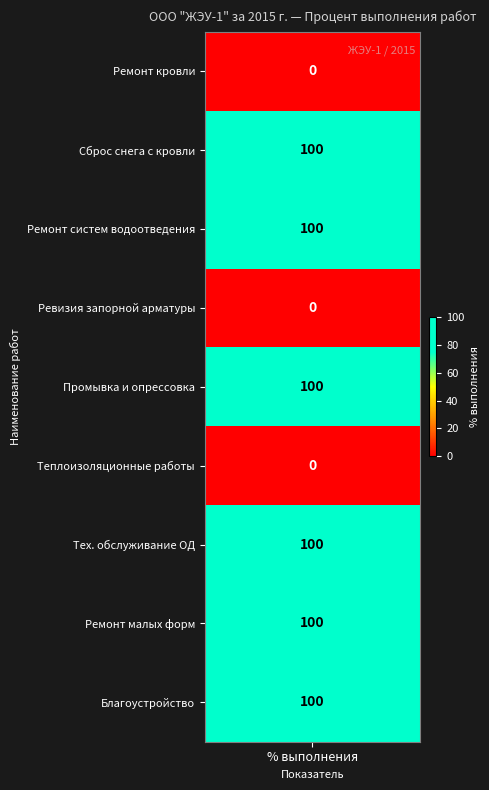

What is the change in value from Ремонт систем водоотведения to Ревизия запорной арматуры?

-100